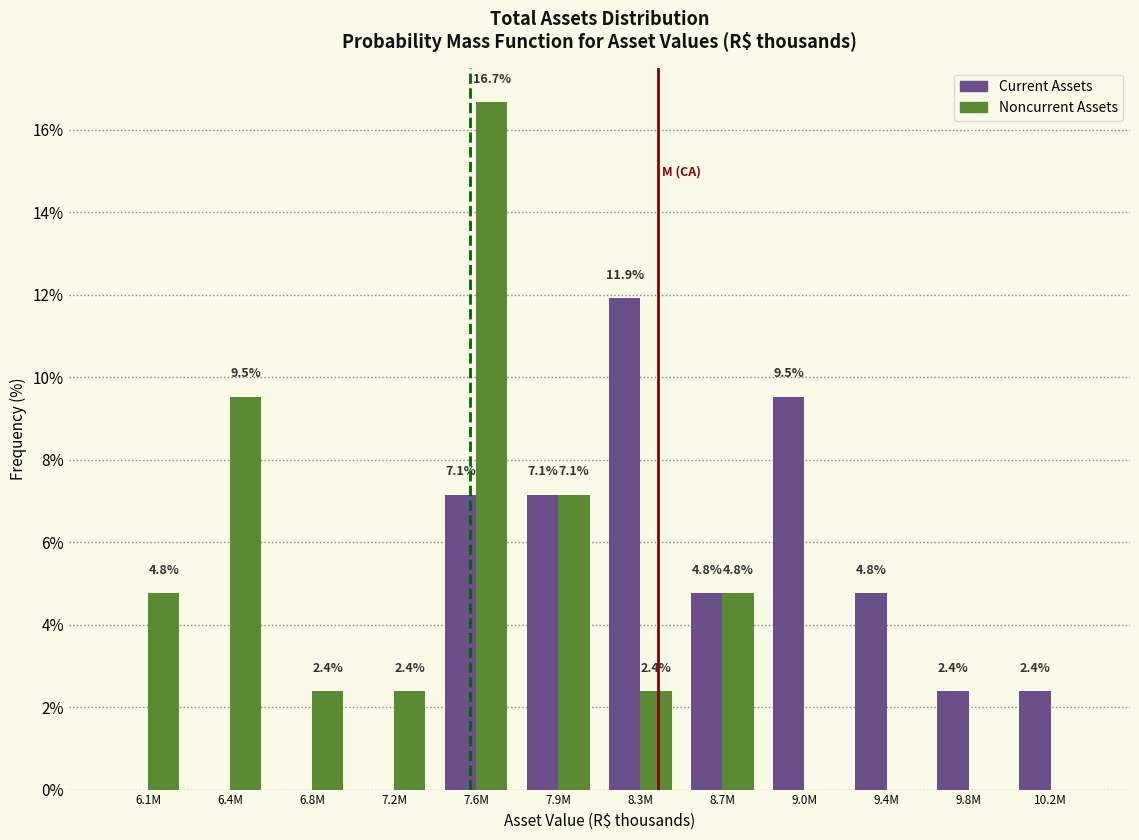

Reading right to left, transcribe all the data shown in this chart.

Current Assets: 10.2M=2.4	9.8M=2.4	9.4M=4.8	9.0M=9.5	8.7M=4.8	8.3M=11.9	7.9M=7.1	7.6M=7.1	7.2M=0.0	6.8M=0.0	6.4M=0.0	6.1M=0.0
Noncurrent Assets: 10.2M=0.0	9.8M=0.0	9.4M=0.0	9.0M=0.0	8.7M=4.8	8.3M=2.4	7.9M=7.1	7.6M=16.7	7.2M=2.4	6.8M=2.4	6.4M=9.5	6.1M=4.8